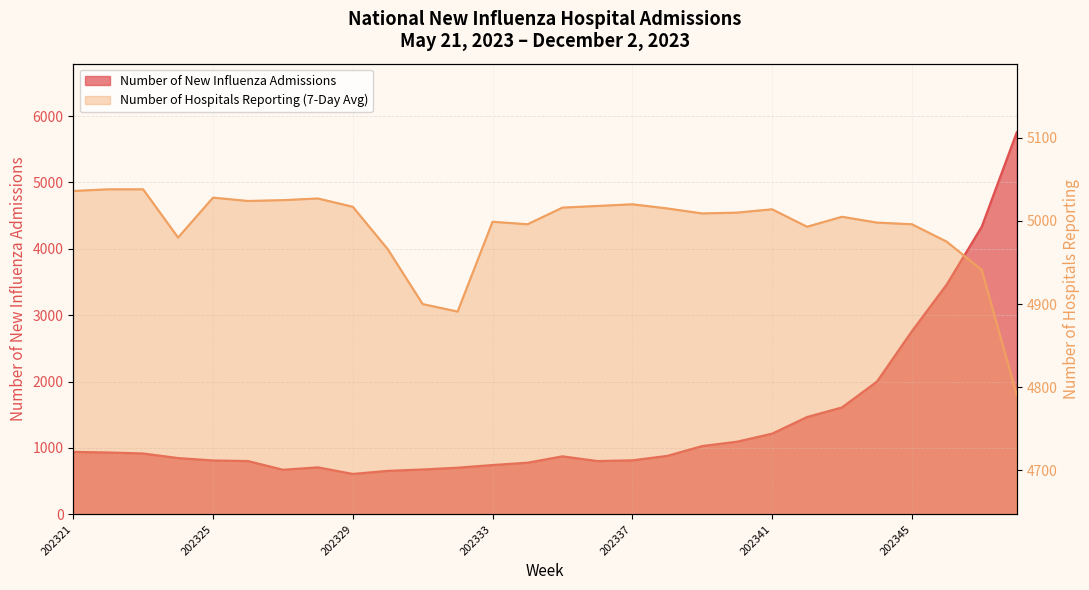

Which series has the largest range (max minus min)?

Number of New Influenza Admissions